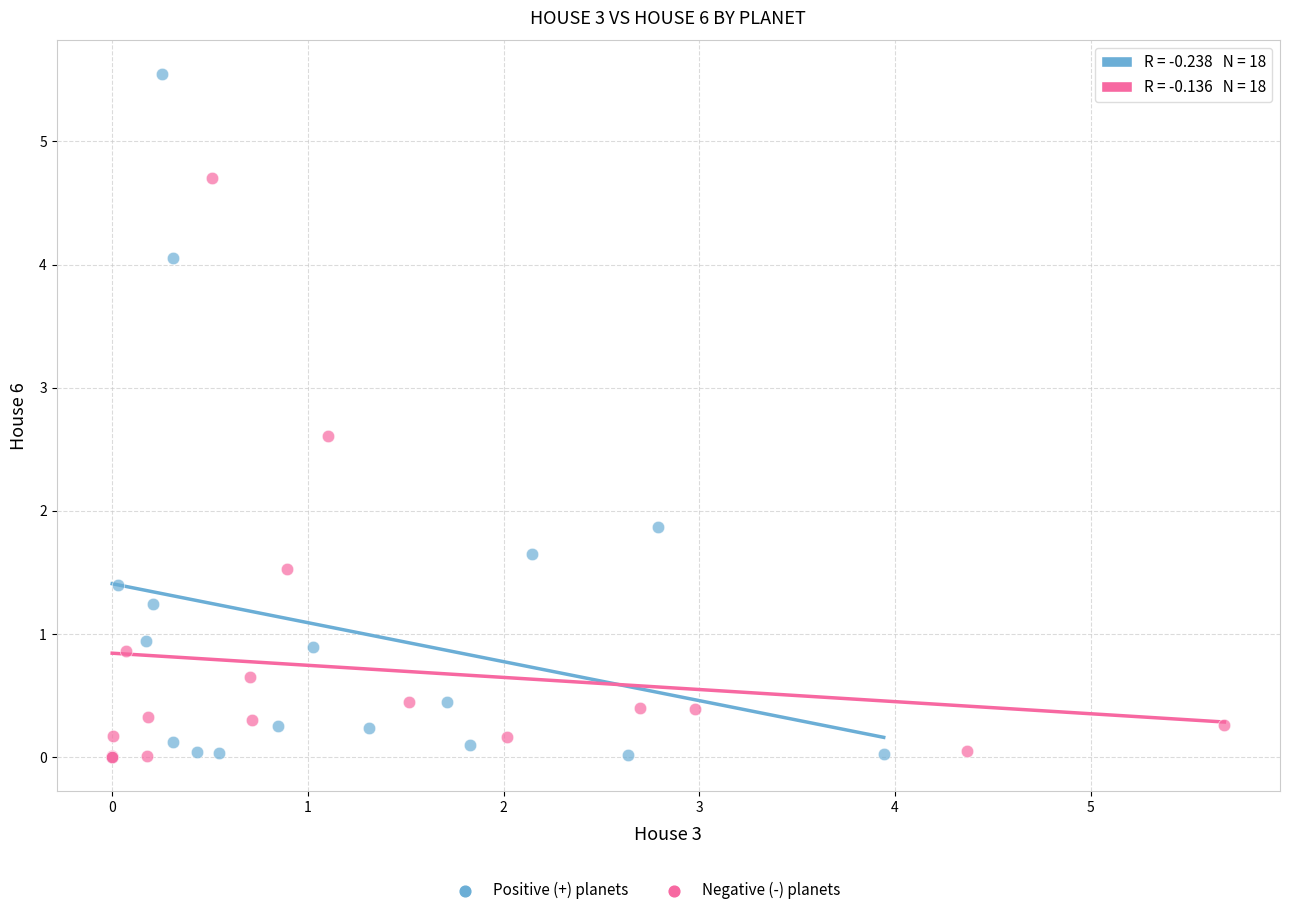

Which series contains the highest Y value?

Positive (+) planets